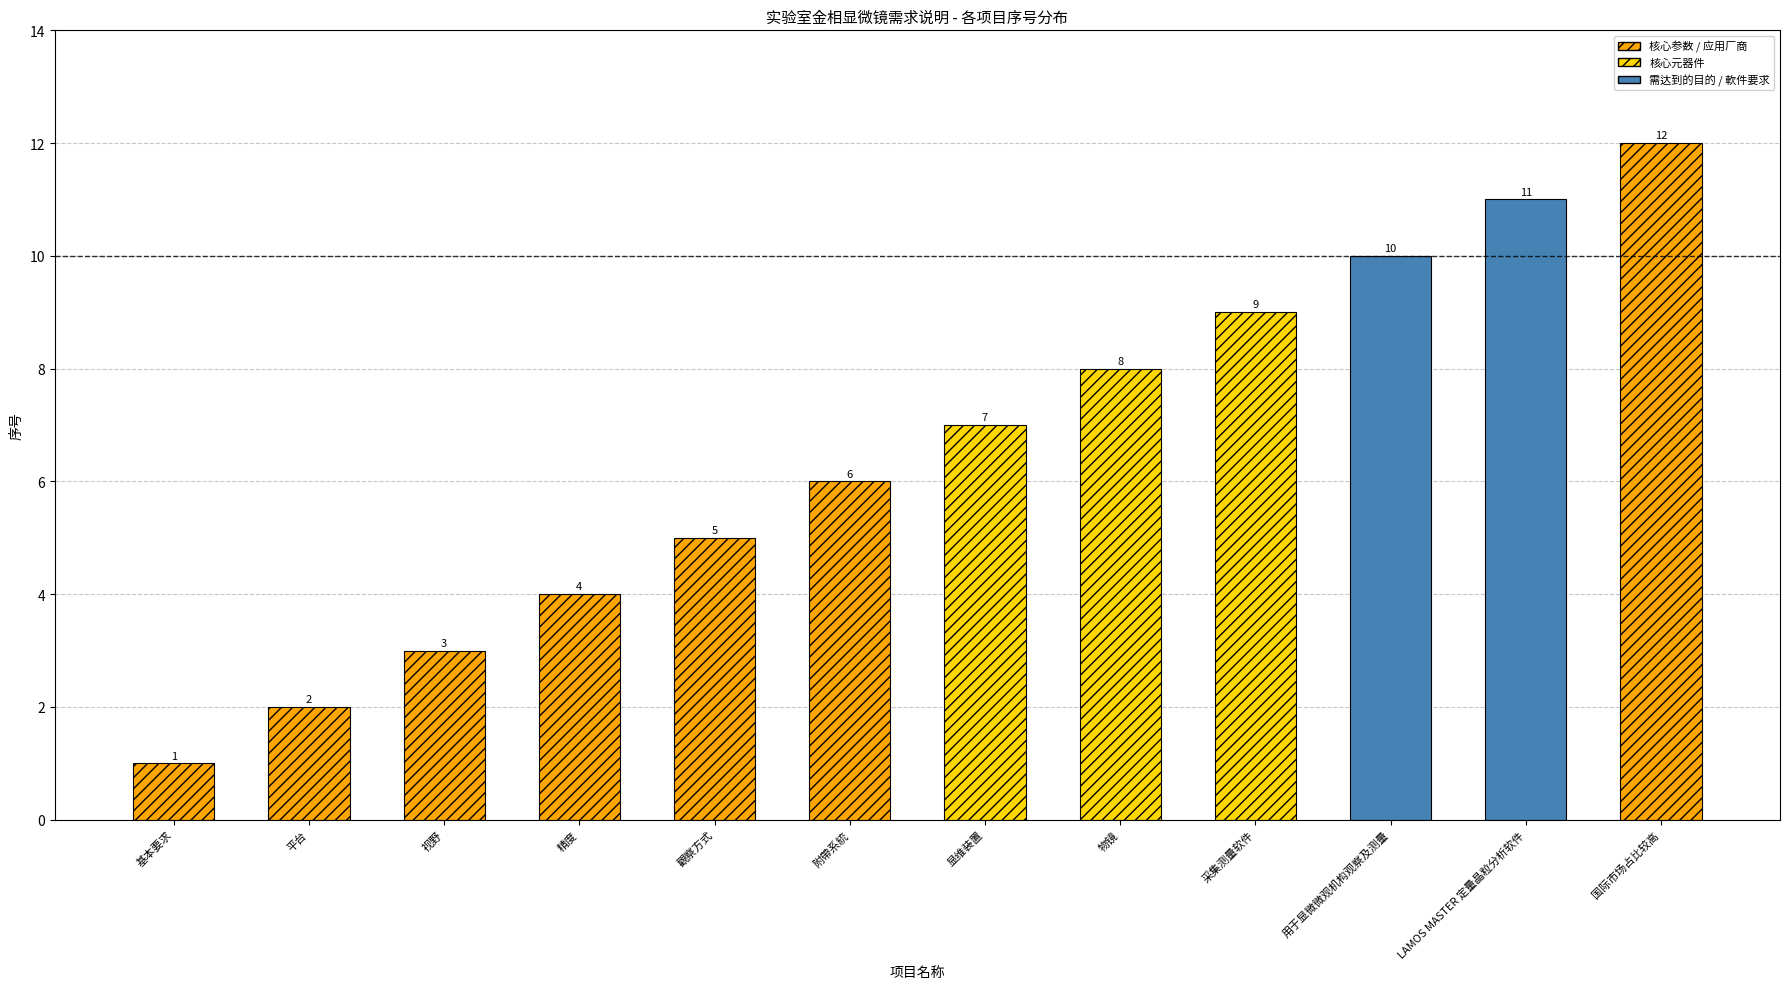

Which has a higher value, 平台 or 物镜?

物镜